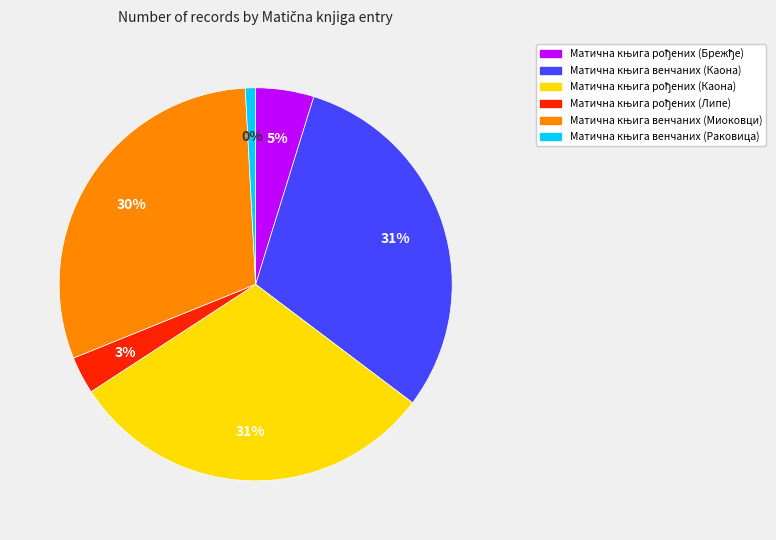

Is Матична књига венчаних (Миоковци) the majority of the pie?

No